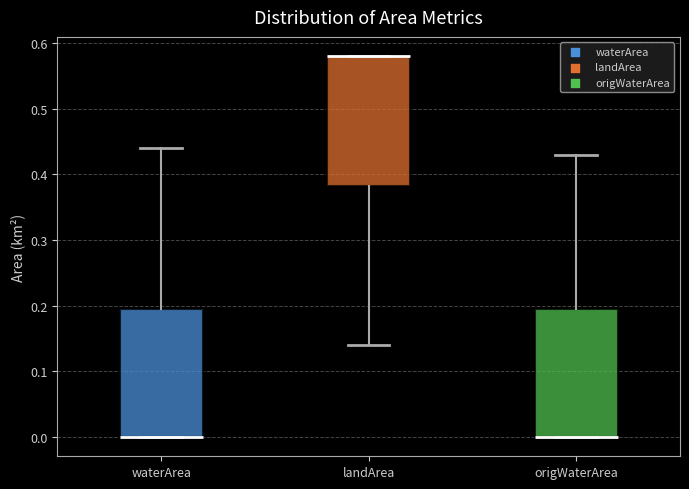

Reading left to right, read every box against the y-axis: the position of its median line, the range the box covers, and the ends of its whiskers. The values are not printed on the chart, so give them approximately, as read against the axis.

waterArea: median 0.00 (drawn on the box's lower edge), box 0.00 to 0.20, whiskers 0.00 to 0.44
landArea: median 0.58 (drawn on the box's upper edge), box 0.38 to 0.58, whiskers 0.14 to 0.58
origWaterArea: median 0.00 (drawn on the box's lower edge), box 0.00 to 0.20, whiskers 0.00 to 0.43